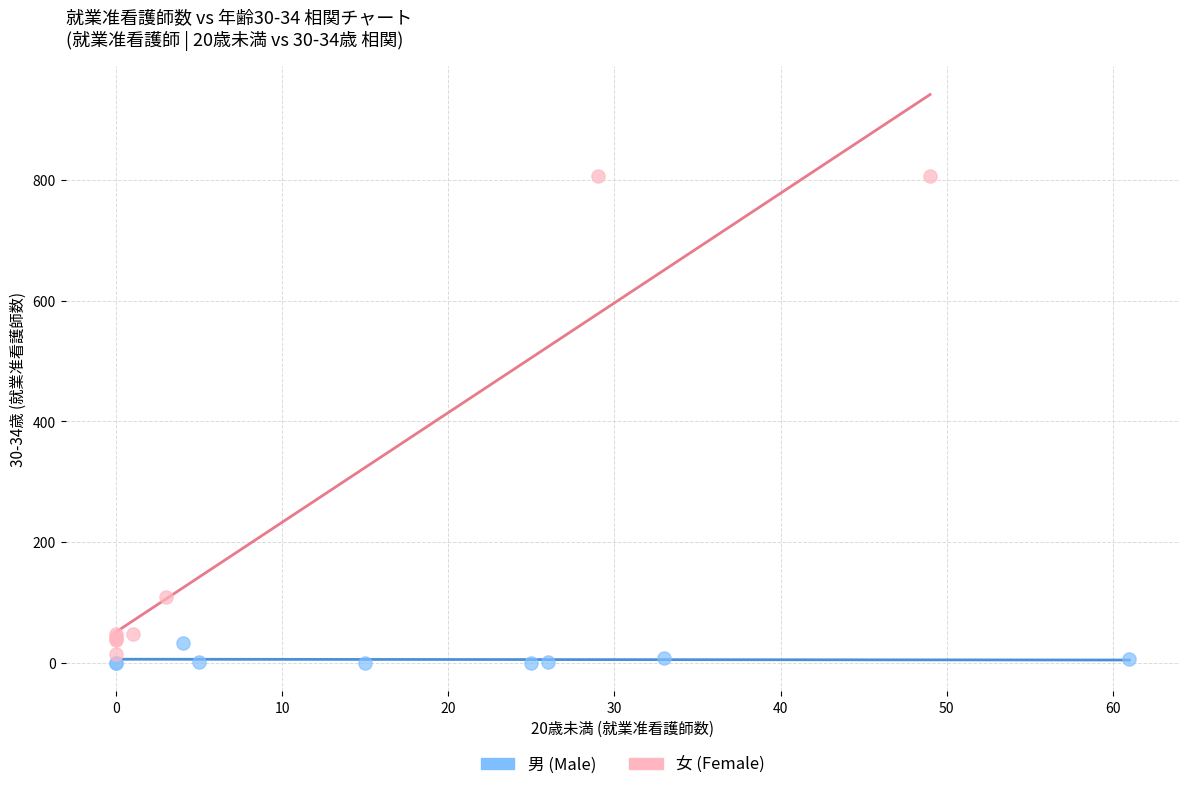

What are all the series names shown in the legend?

男 (Male), 女 (Female)